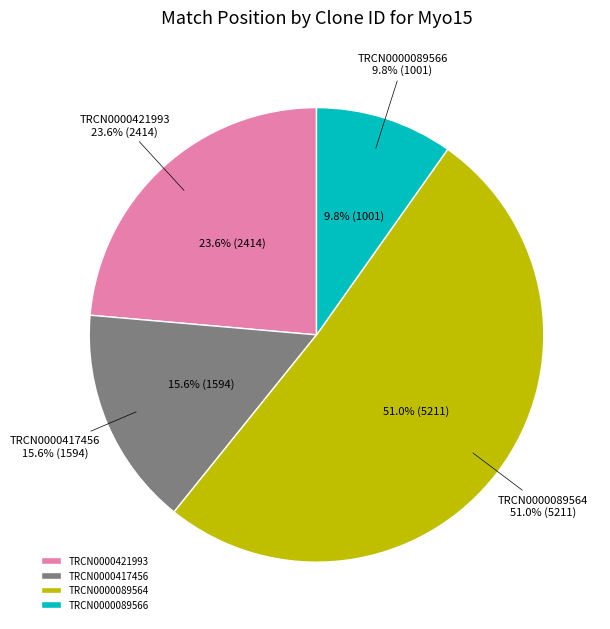

To the nearest percent, what is the average slice percentage?

25%